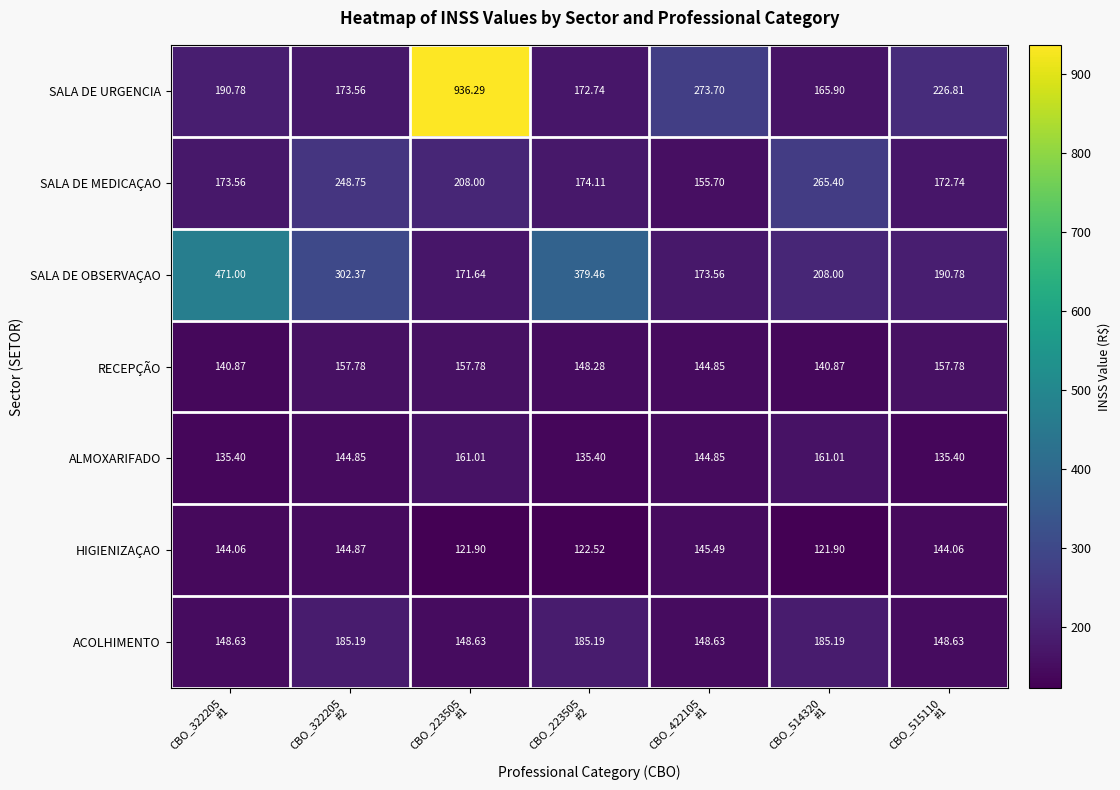

Which series has the largest total across all categories?

SALA DE URGENCIA